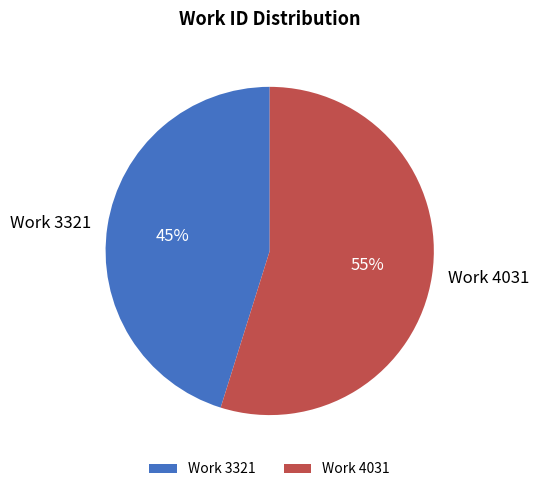

Rank the categories by value from lowest to highest.

Work 3321, Work 4031